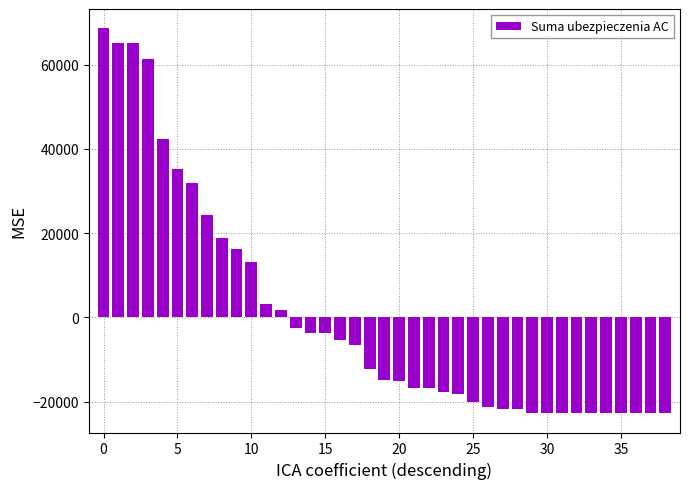

How many negative values are there?

26